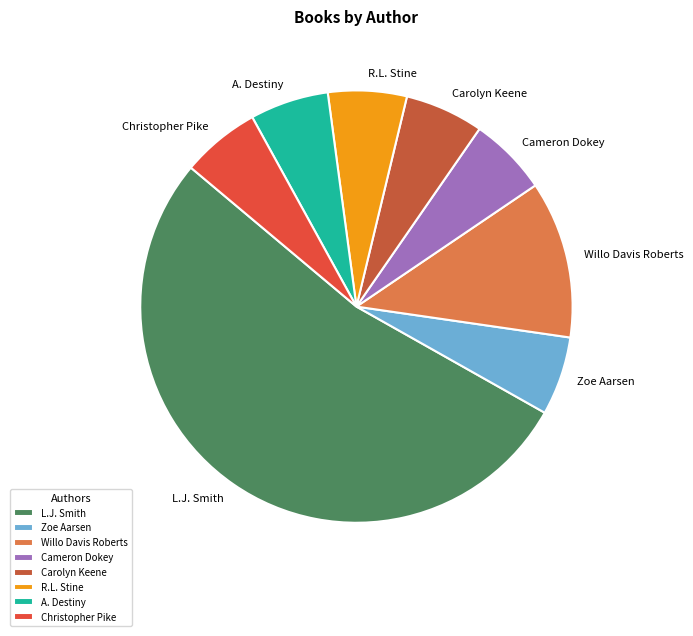

Does any single category account for the majority?

Yes